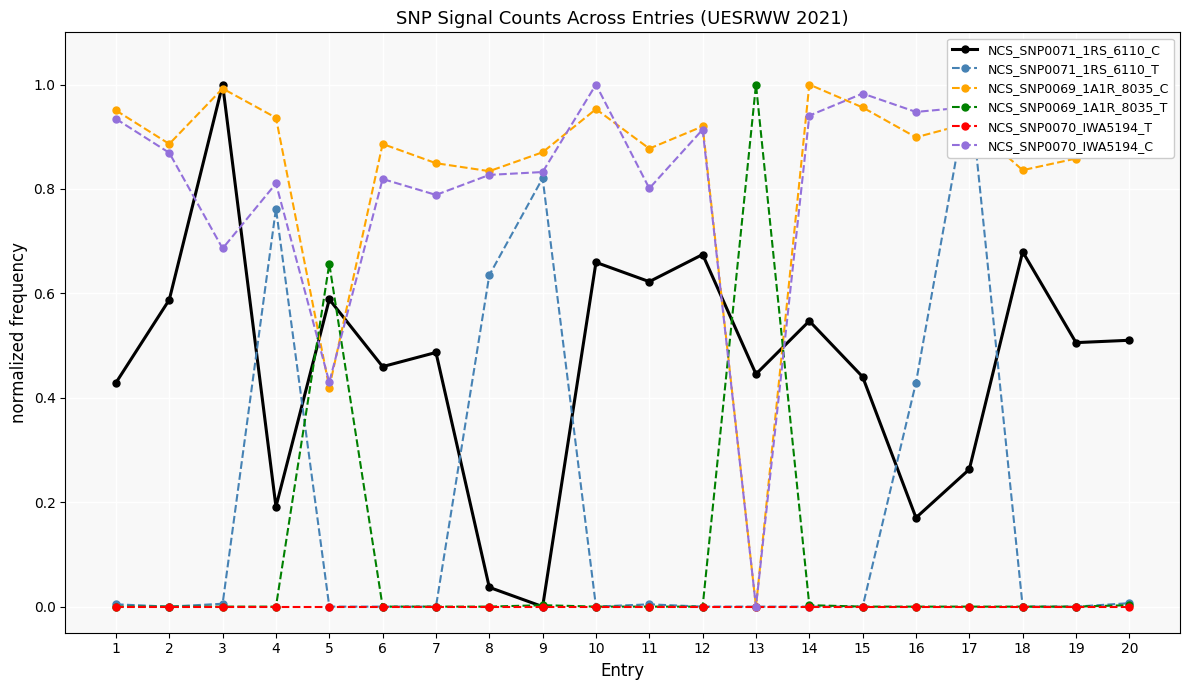

Rank the series at 3 from highest to lowest value.

NCS_SNP0071_1RS_6110_C, NCS_SNP0069_1A1R_8035_C, NCS_SNP0070_IWA5194_C, NCS_SNP0071_1RS_6110_T, NCS_SNP0069_1A1R_8035_T, NCS_SNP0070_IWA5194_T